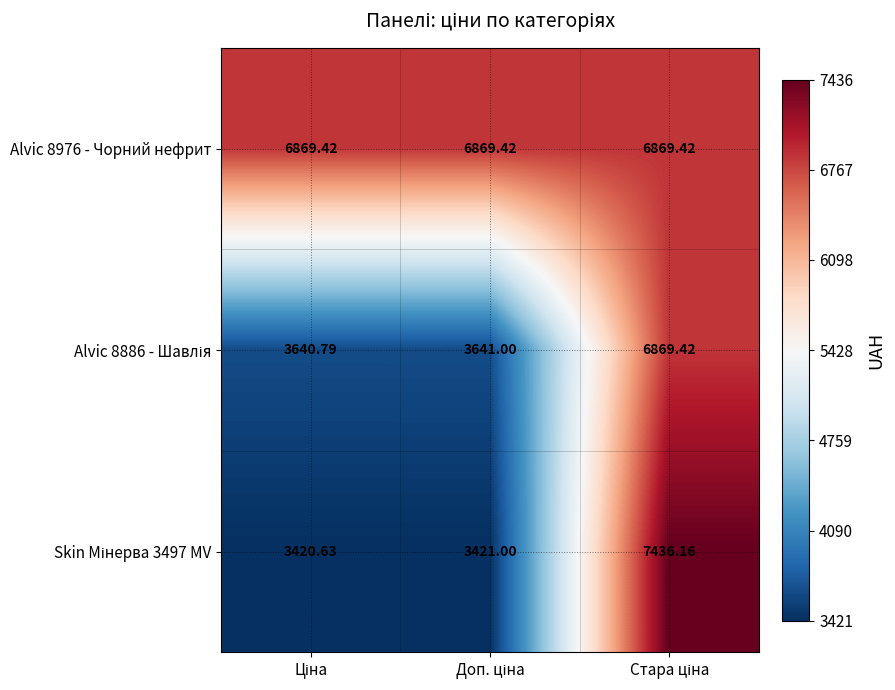

How many categories are shown in the chart?

3